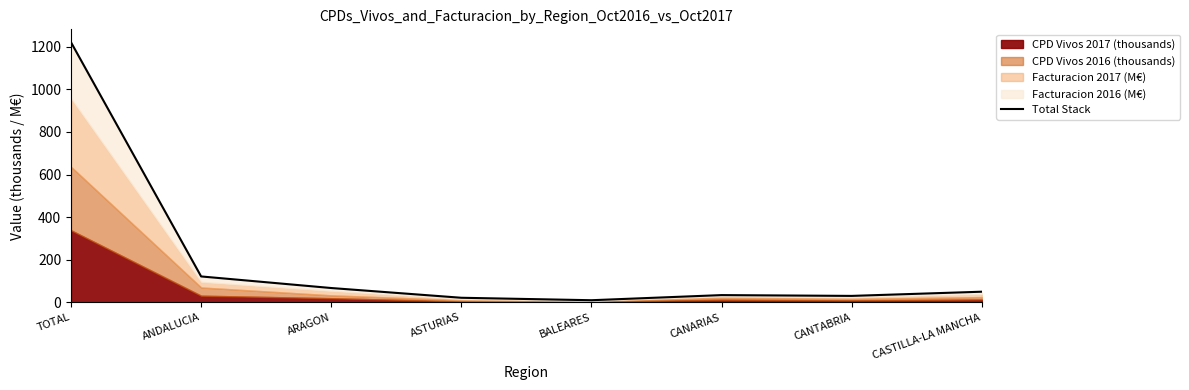

At which category does the data reach its first local peak?

CANARIAS